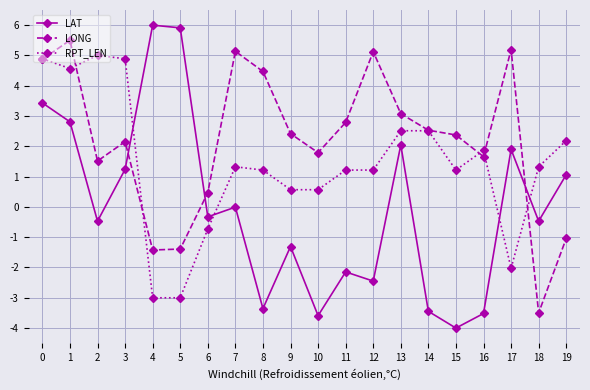

What is the value of the LONG point at the 19th from the left?

-3.5